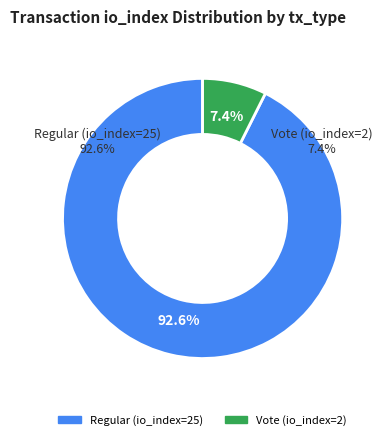

The Regular (io_index=25) slice represents 99% of the pie. True or false?

False